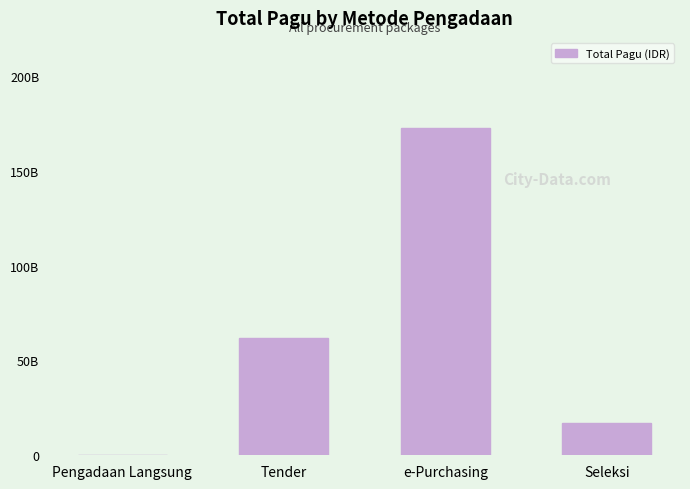

At which label does the data first exceed 61999856200?

e-Purchasing